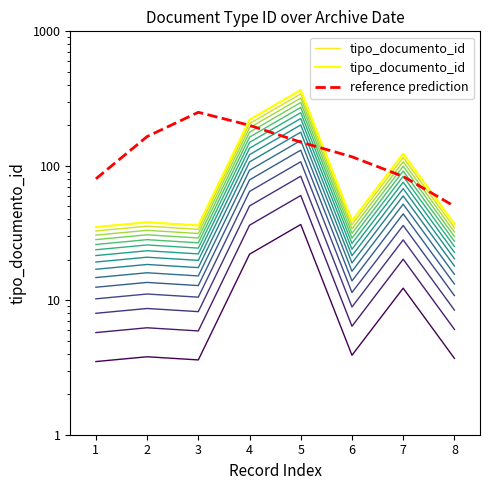

What is the spread (max minus min) of values at 7?

39.7